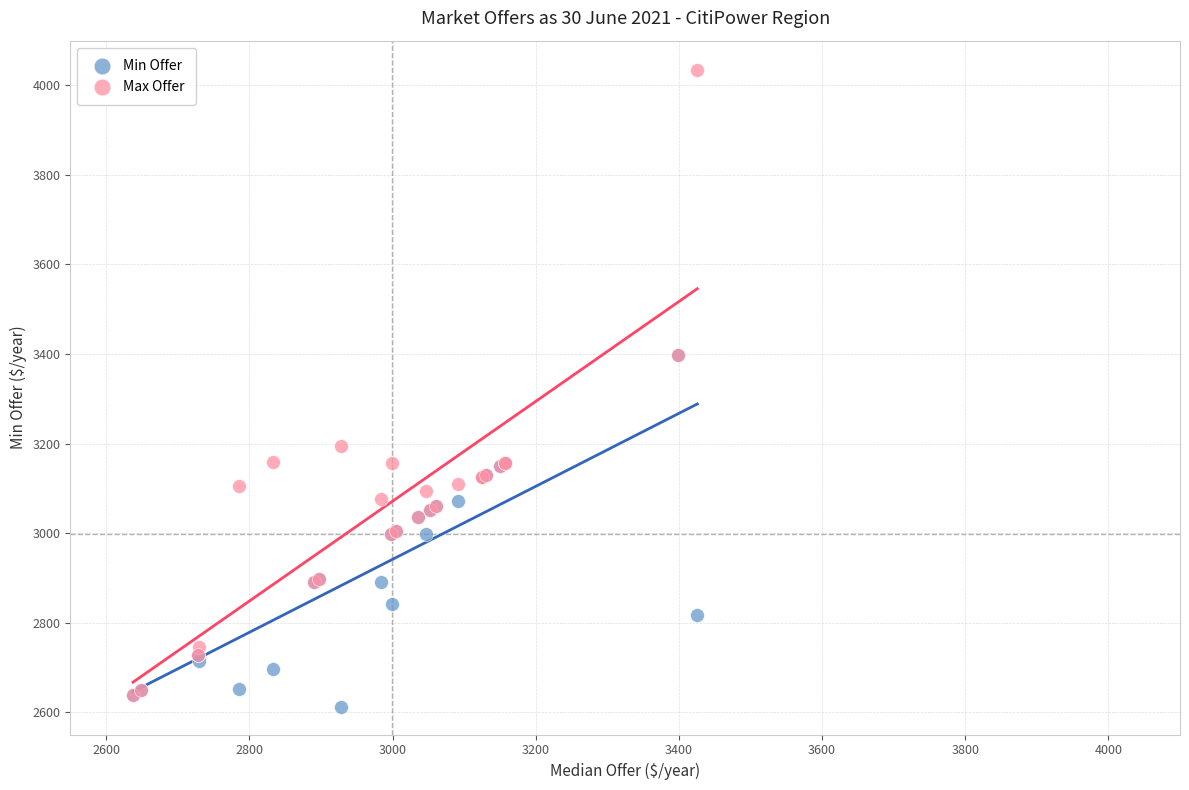

What are all the series names shown in the legend?

Min Offer, Max Offer